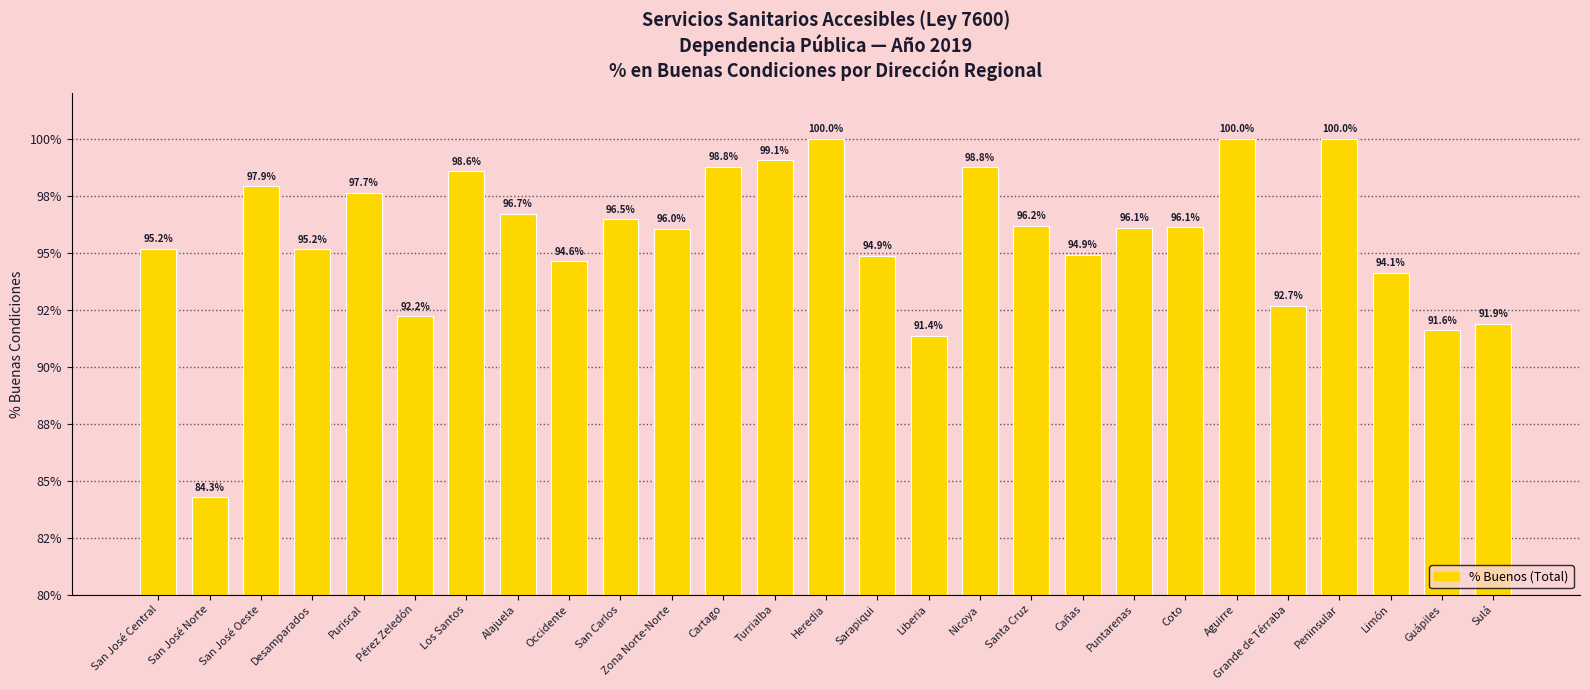

Reading left to right, what are all the values shown in this chart?

San José Central=1.0	San José Norte=0.8	San José Oeste=1.0	Desamparados=1.0	Puriscal=1.0	Pérez Zeledón=0.9	Los Santos=1.0	Alajuela=1.0	Occidente=0.9	San Carlos=1.0	Zona Norte-Norte=1.0	Cartago=1.0	Turrialba=1.0	Heredia=1.0	Sarapiqui=0.9	Liberia=0.9	Nicoya=1.0	Santa Cruz=1.0	Cañas=0.9	Puntarenas=1.0	Coto=1.0	Aguirre=1.0	Grande de Térraba=0.9	Peninsular=1.0	Limón=0.9	Guápiles=0.9	Sulá=0.9